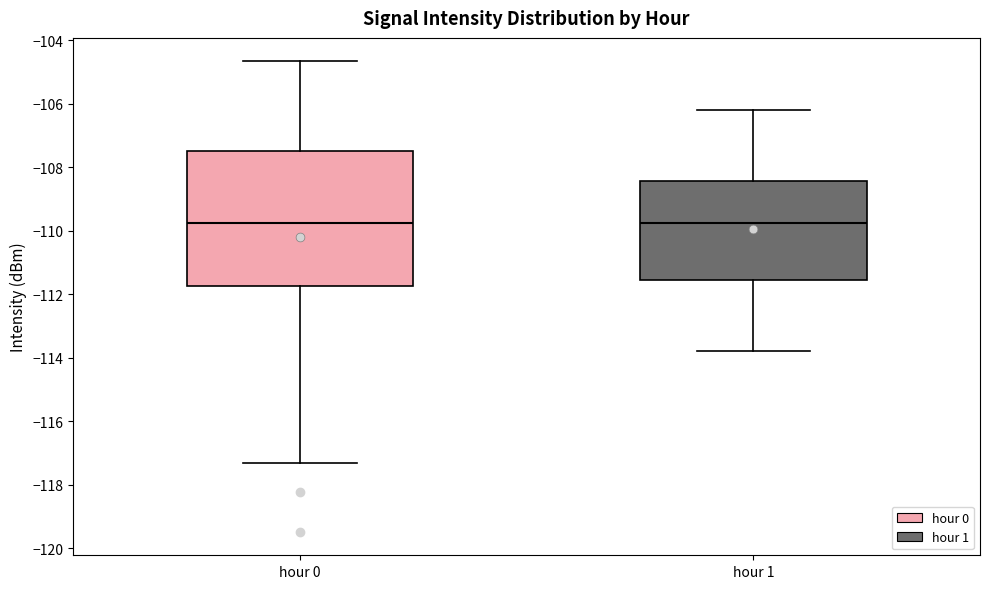

Reading left to right, transcribe this box plot: for each box, give where its median line is, the range the box spans, and where its two whiskers end, as read against the y-axis. The values are not printed on the chart, so give them approximately, as read against the axis.

hour 0: median -109.8, box -111.8 to -107.4, whiskers -117.4 to -104.6
hour 1: median -109.8, box -111.6 to -108.4, whiskers -113.8 to -106.2